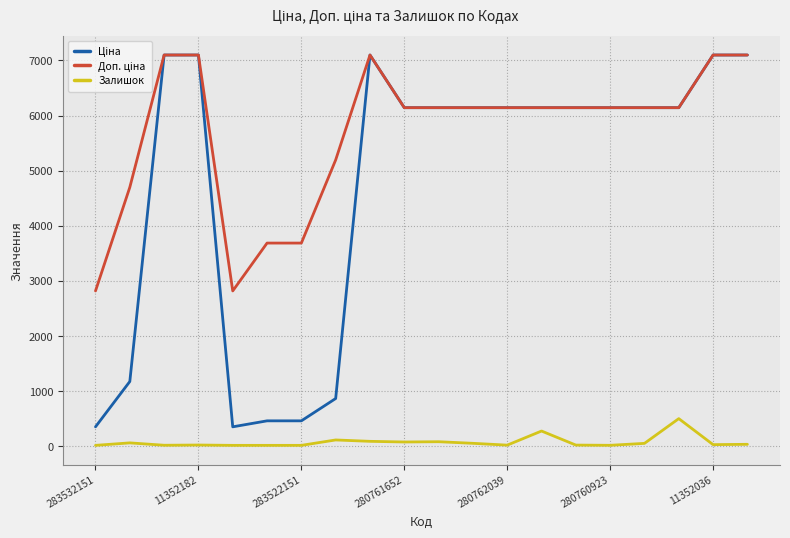

Is this an area chart (filled region under the line)?

No